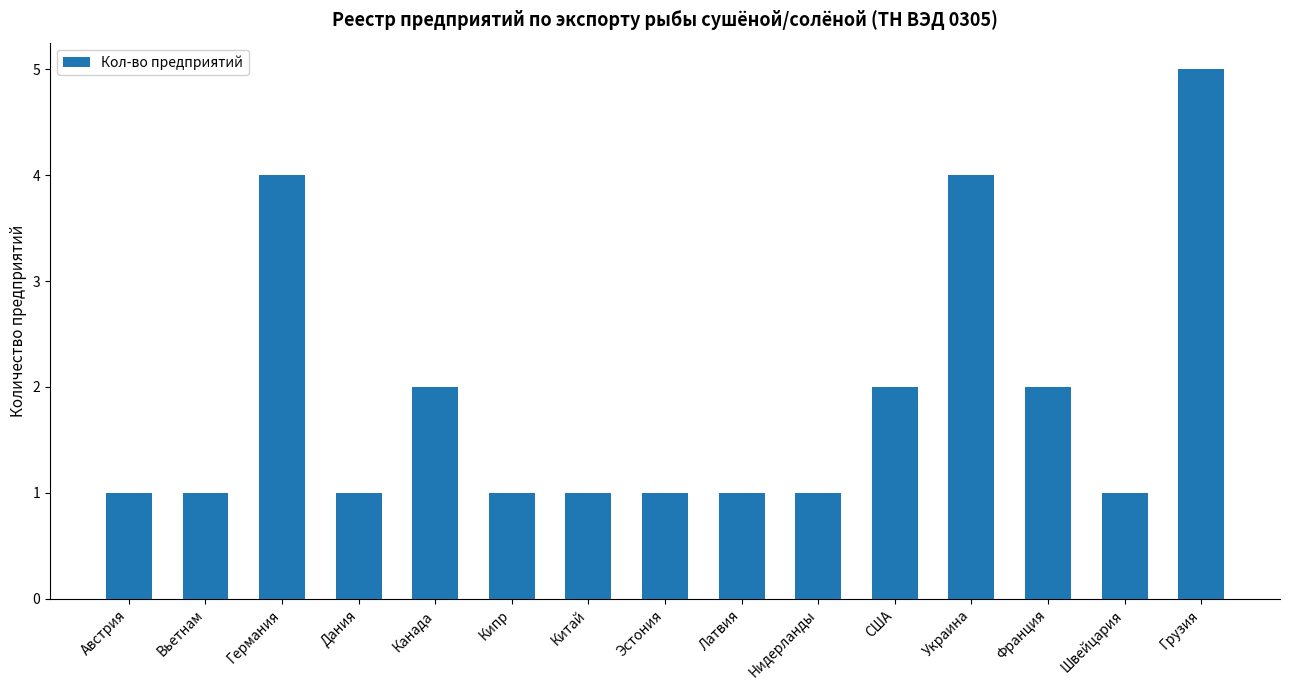

Which label corresponds to the largest value in the chart?

Грузия